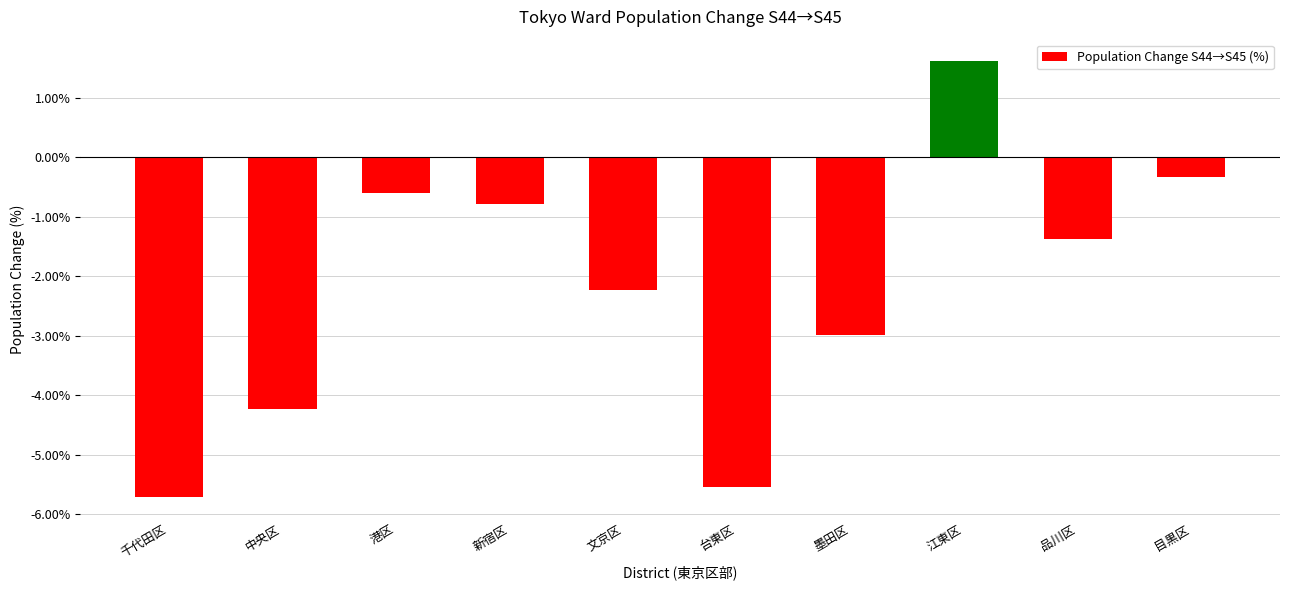

What is the smallest value displayed?

-5.7